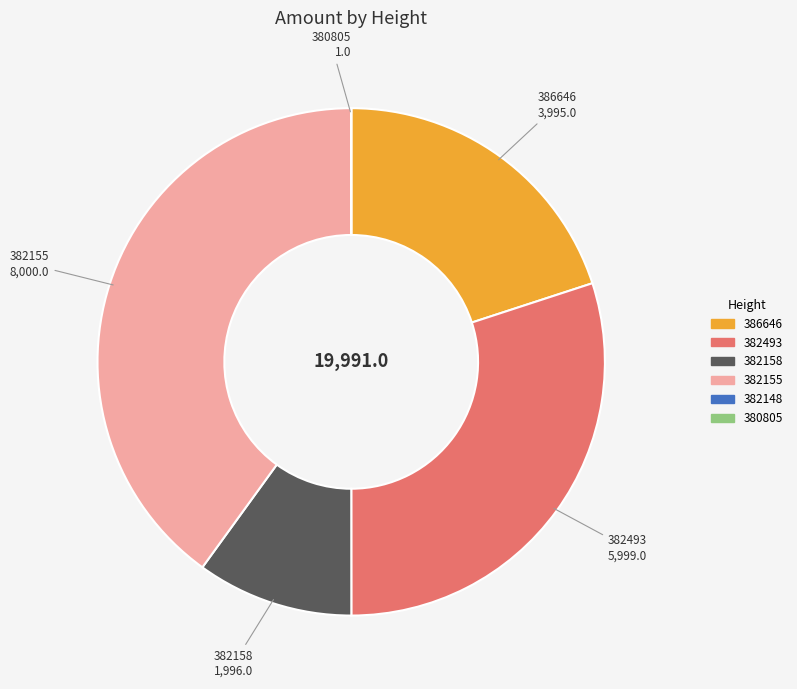

Does 382158 represent more than half of the total?

No